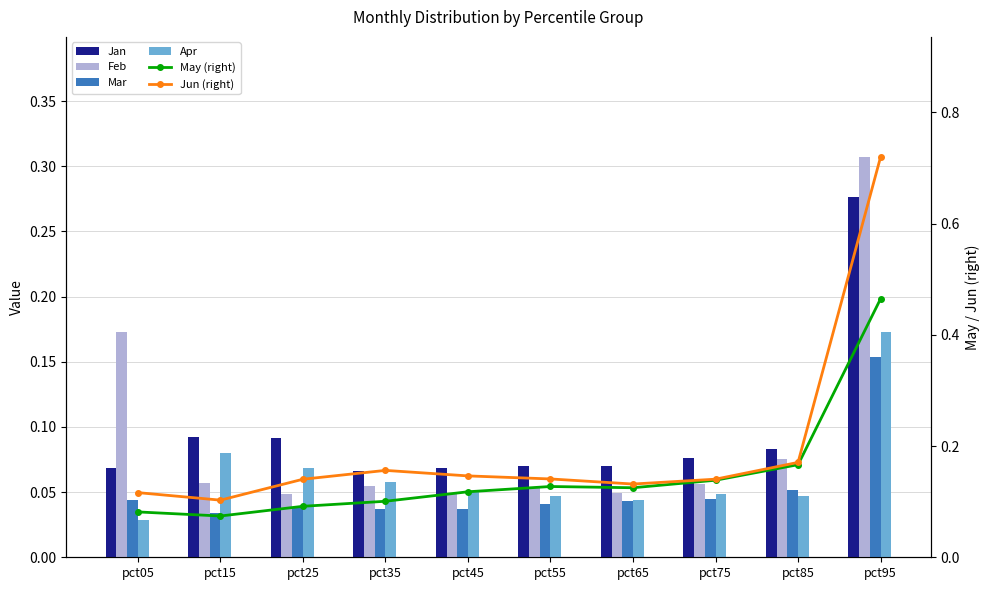

Reading right to left, what are all the values shown in this chart?

Jan: 0.3	0.1	0.1	0.1	0.1	0.1	0.1	0.1	0.1	0.1
Feb: 0.3	0.1	0.1	0.0	0.1	0.0	0.1	0.0	0.1	0.2
Mar: 0.2	0.1	0.0	0.0	0.0	0.0	0.0	0.0	0.0	0.0
Apr: 0.2	0.0	0.0	0.0	0.0	0.1	0.1	0.1	0.1	0.0
May (right): 0.5	0.2	0.1	0.1	0.1	0.1	0.1	0.1	0.1	0.1
Jun (right): 0.7	0.2	0.1	0.1	0.1	0.1	0.2	0.1	0.1	0.1